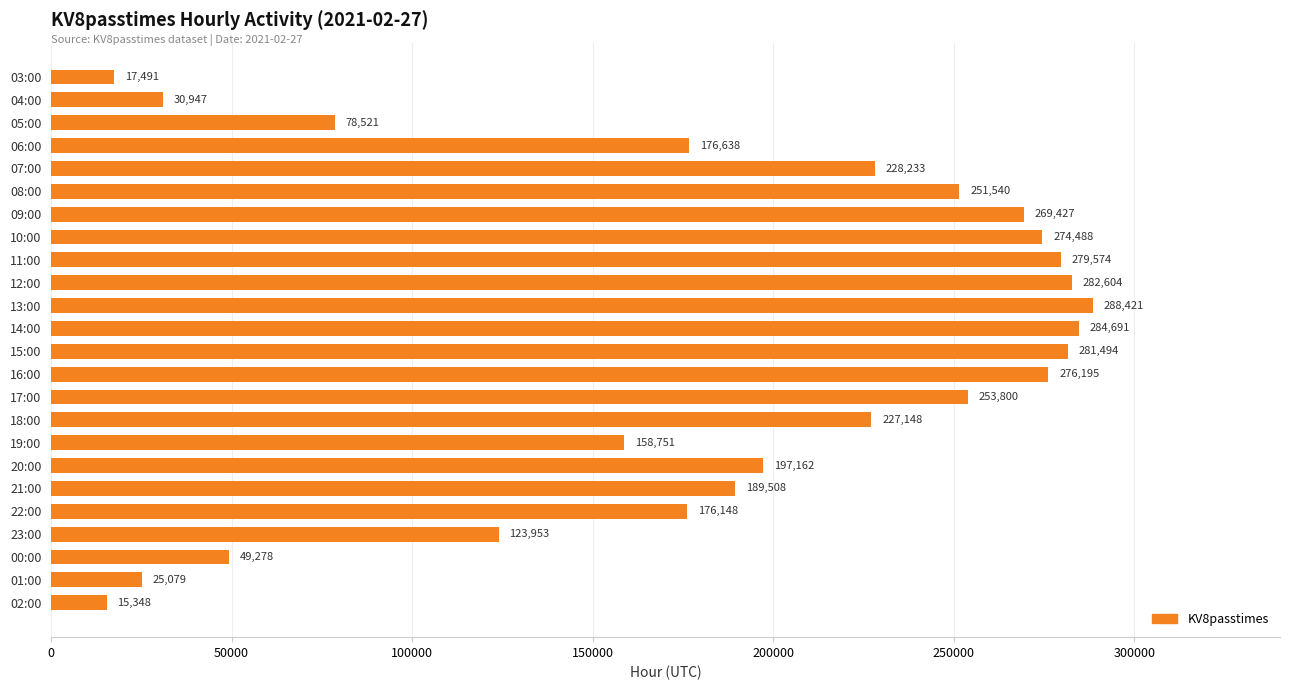

What is the maximum value shown in the chart?

288421